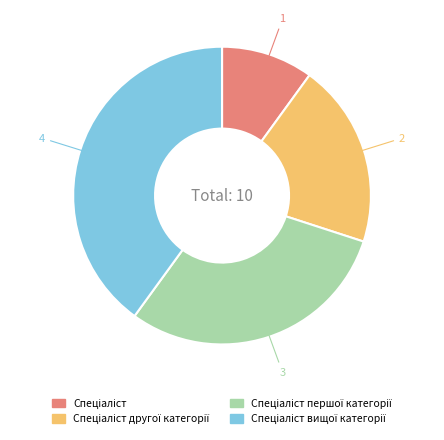

Is there any slice that represents more than half of the pie?

No